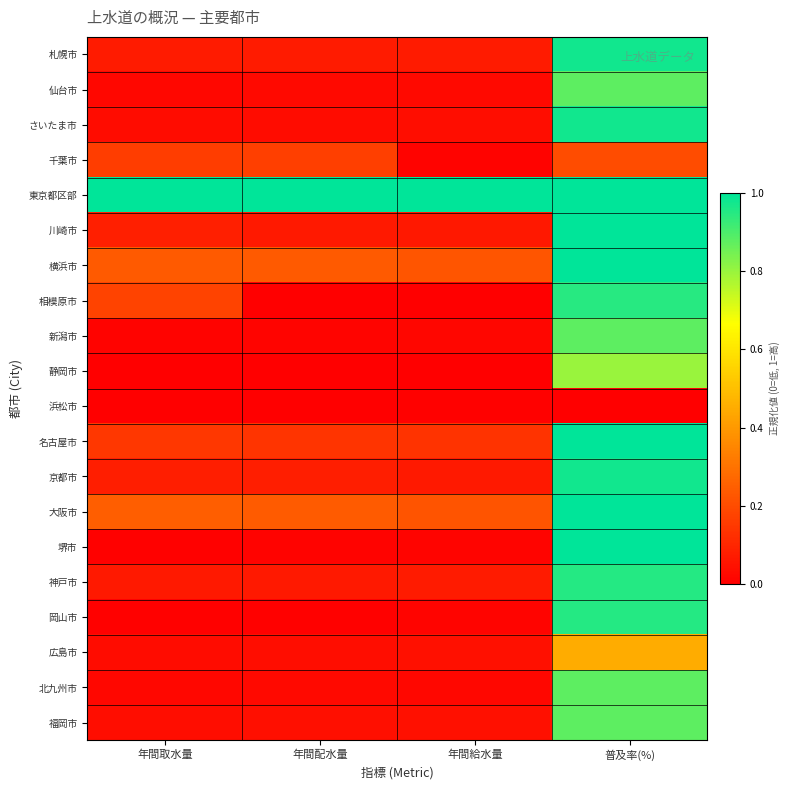

At which category is the sum across all series the highest?

普及率(%)